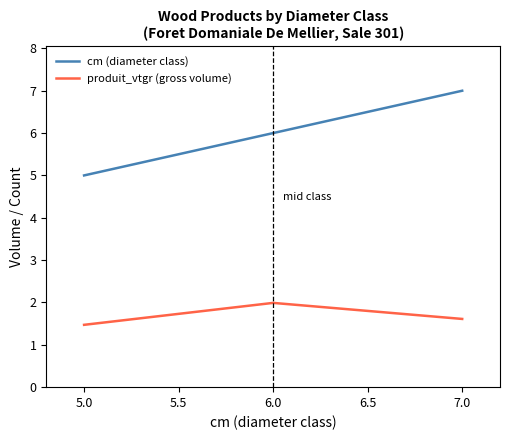

At how many categories does at least one series exceed 3?

3